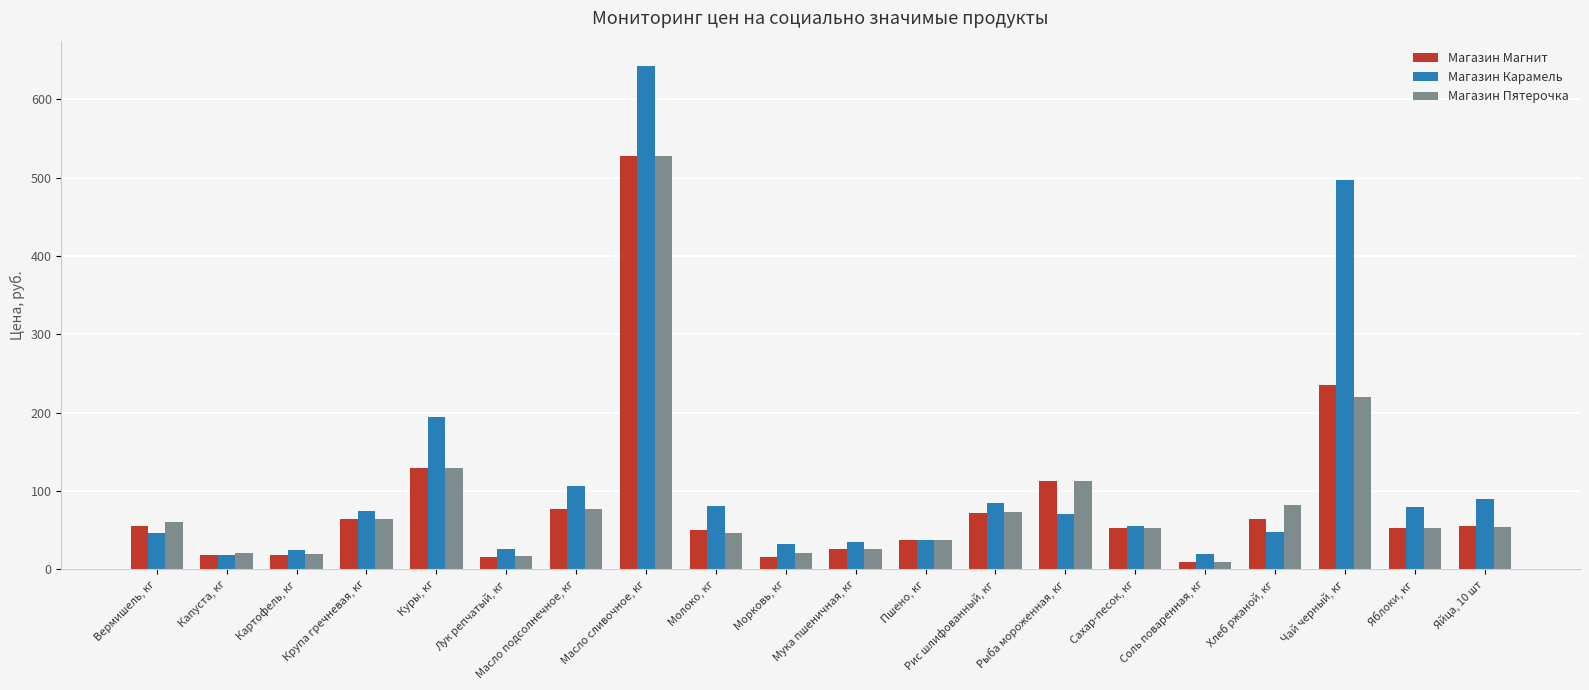

Is the value of Магазин Карамель at Лук репчатый, кг greater than the value of Магазин Магнит at Рис шлифованный, кг?

No